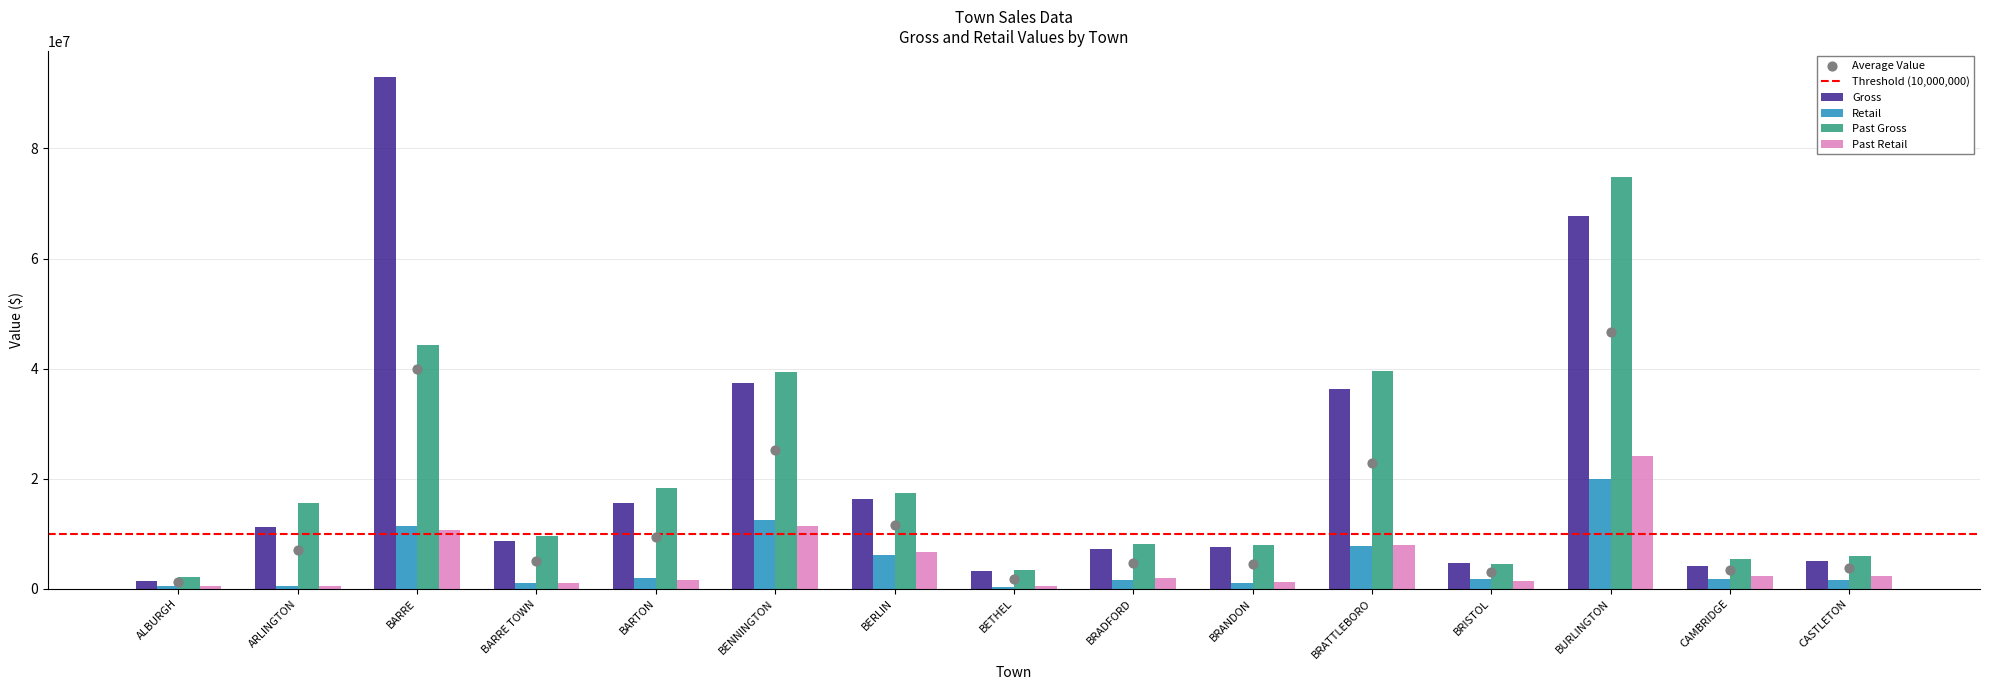

Which series reaches the minimum Y coordinate?

Retail